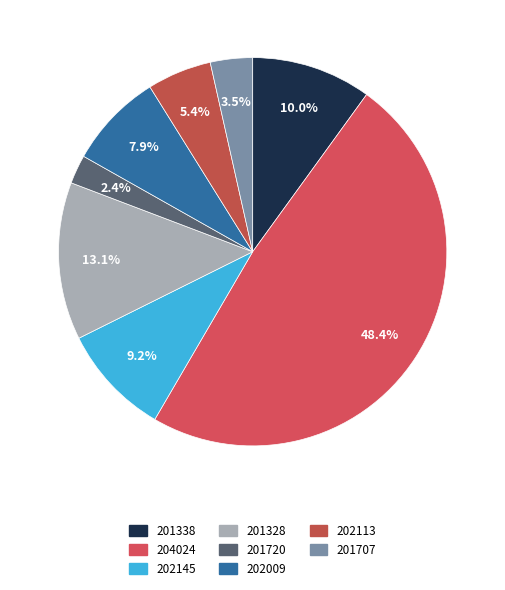

Is 202113 the majority of the pie?

No